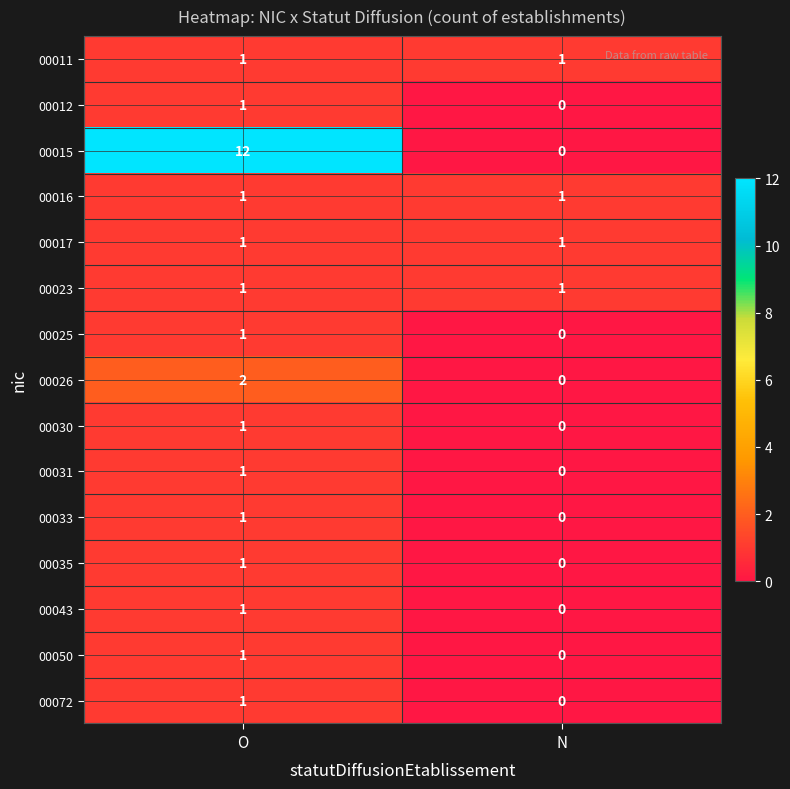

Which label corresponds to the largest value in the chart?

O